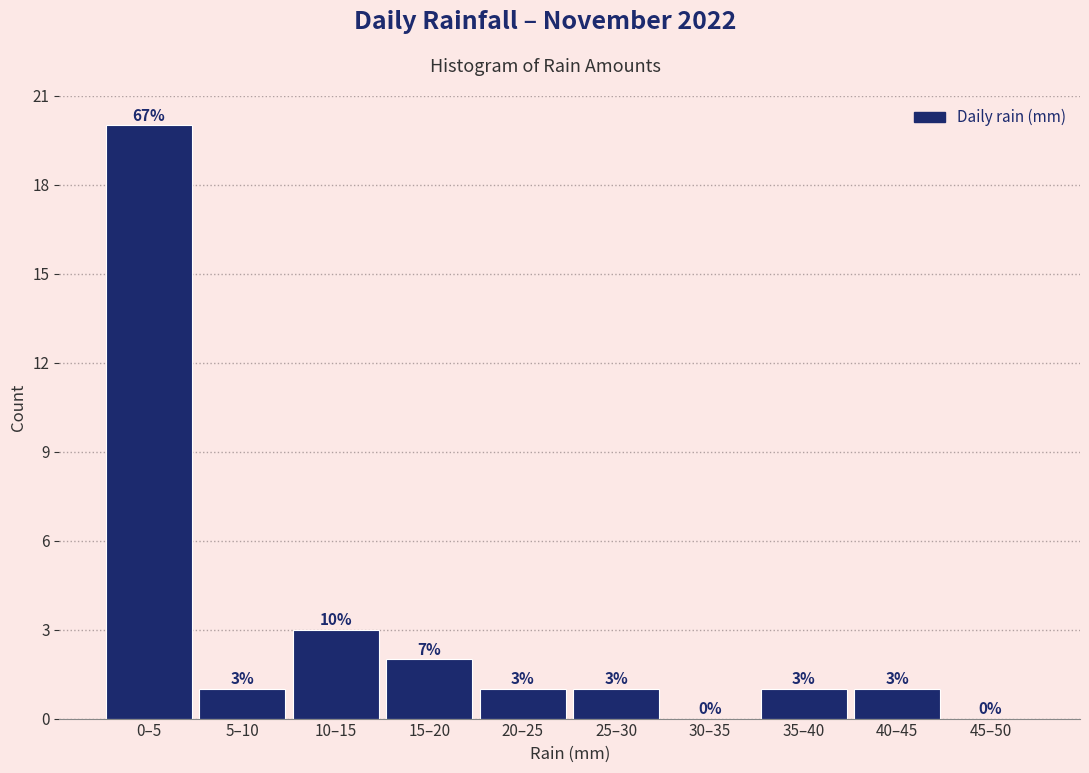

Reading left to right, transcribe all the data shown in this chart.

0–5=20	5–10=1	10–15=3	15–20=2	20–25=1	25–30=1	30–35=0	35–40=1	40–45=1	45–50=0